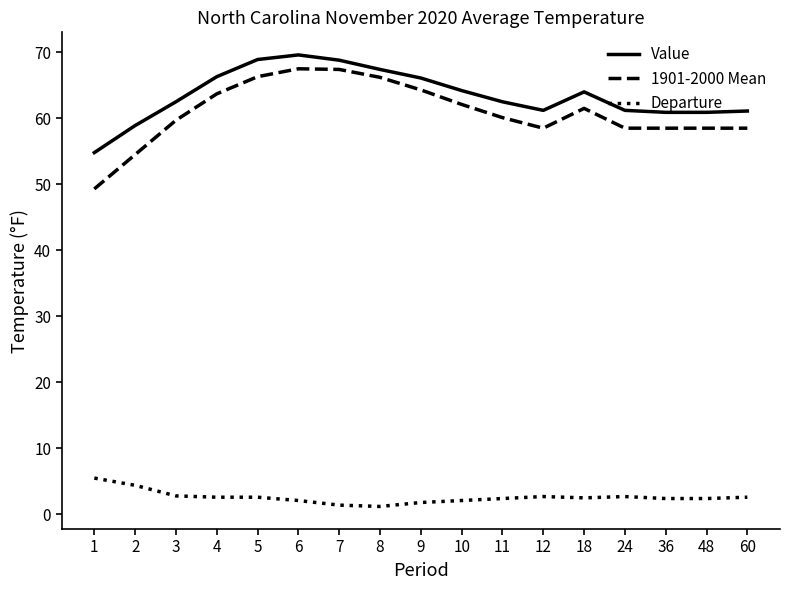

Which series has the largest total across all categories?

Value